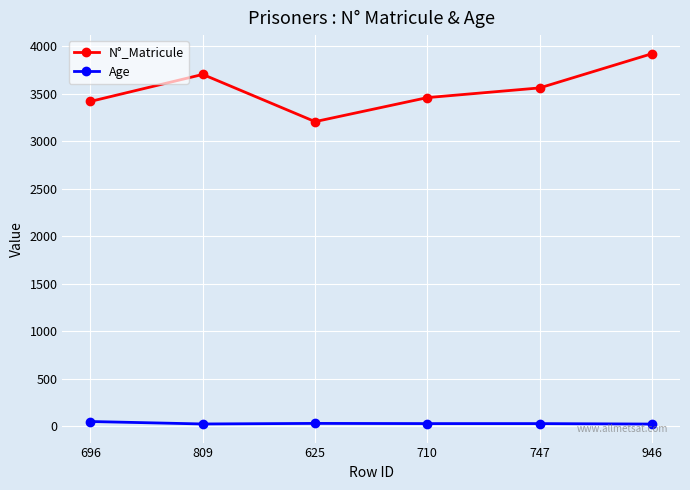

The value of N°_Matricule at 747 is 3561. True or false?

True